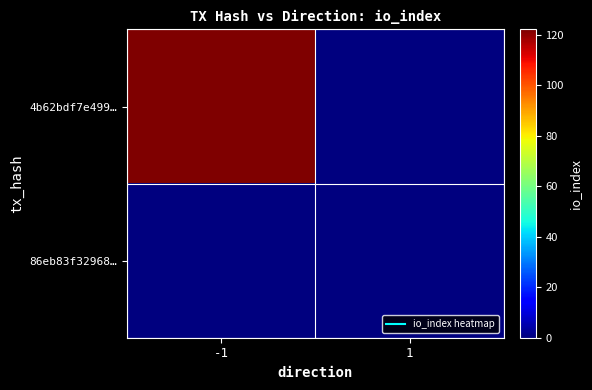

Reading left to right, extract all data points from this chart.

4b62bdf7e499…: -1=122	1=0
86eb83f32968…: -1=0	1=0